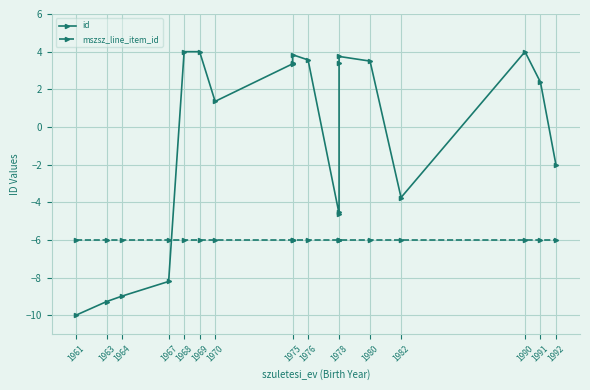

True or false: mszsz_line_item_id has more than 1 points higher than both neighbors.

False